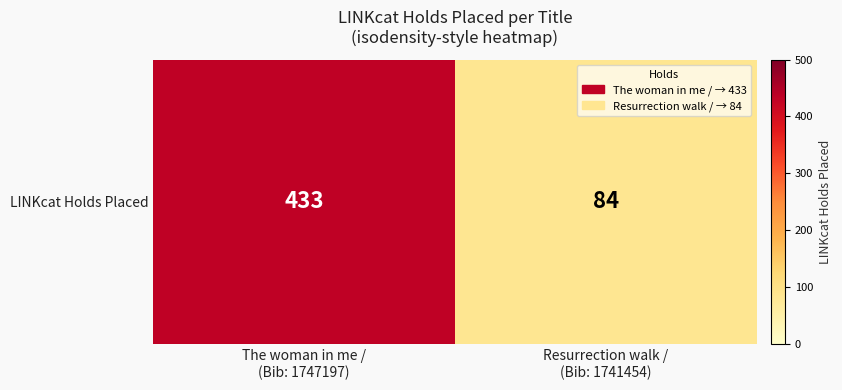

How many data points does each series have?

2